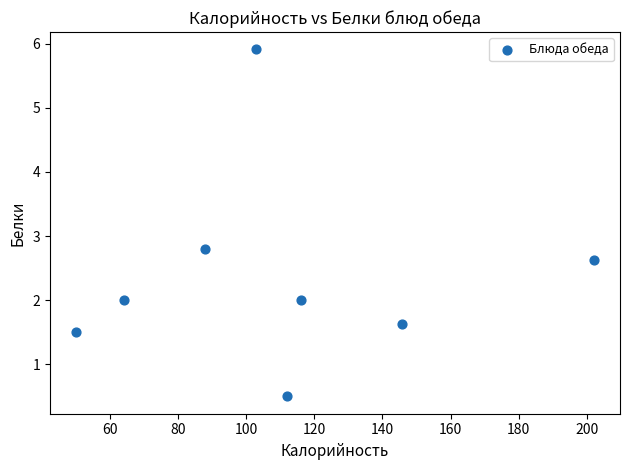

What is the range of Y values (max minus min)?

5.4